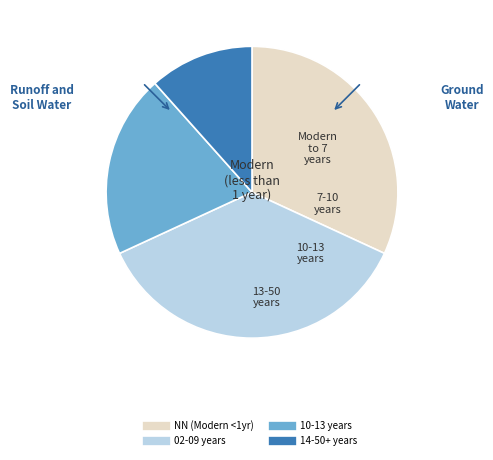

How many slices are in this pie chart?

4